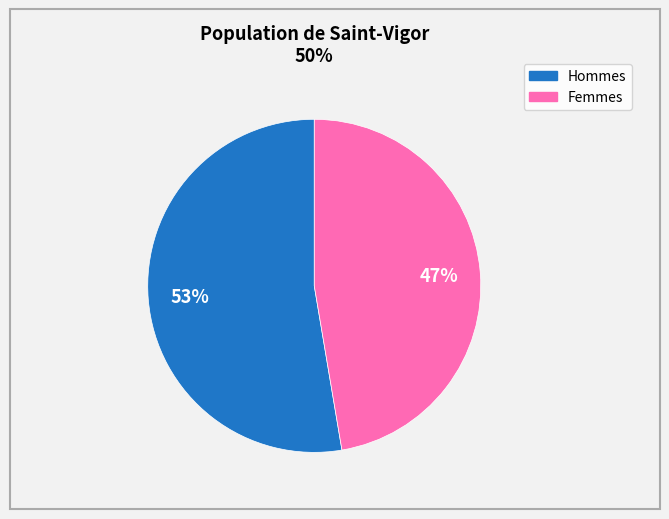

Is there a majority slice in this chart?

Yes